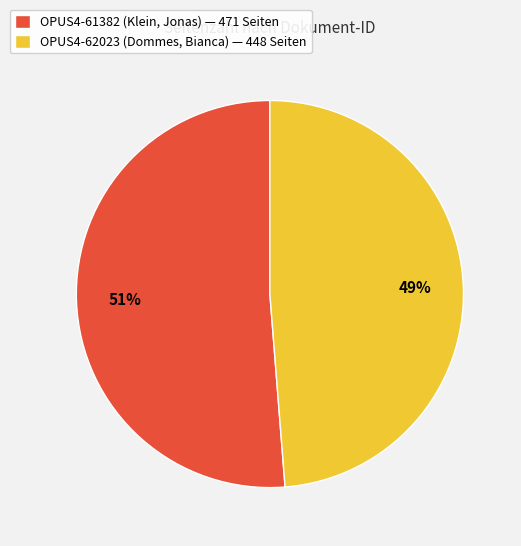

To the nearest percent, what portion does OPUS4-61382 (Klein, Jonas) represent?

51%